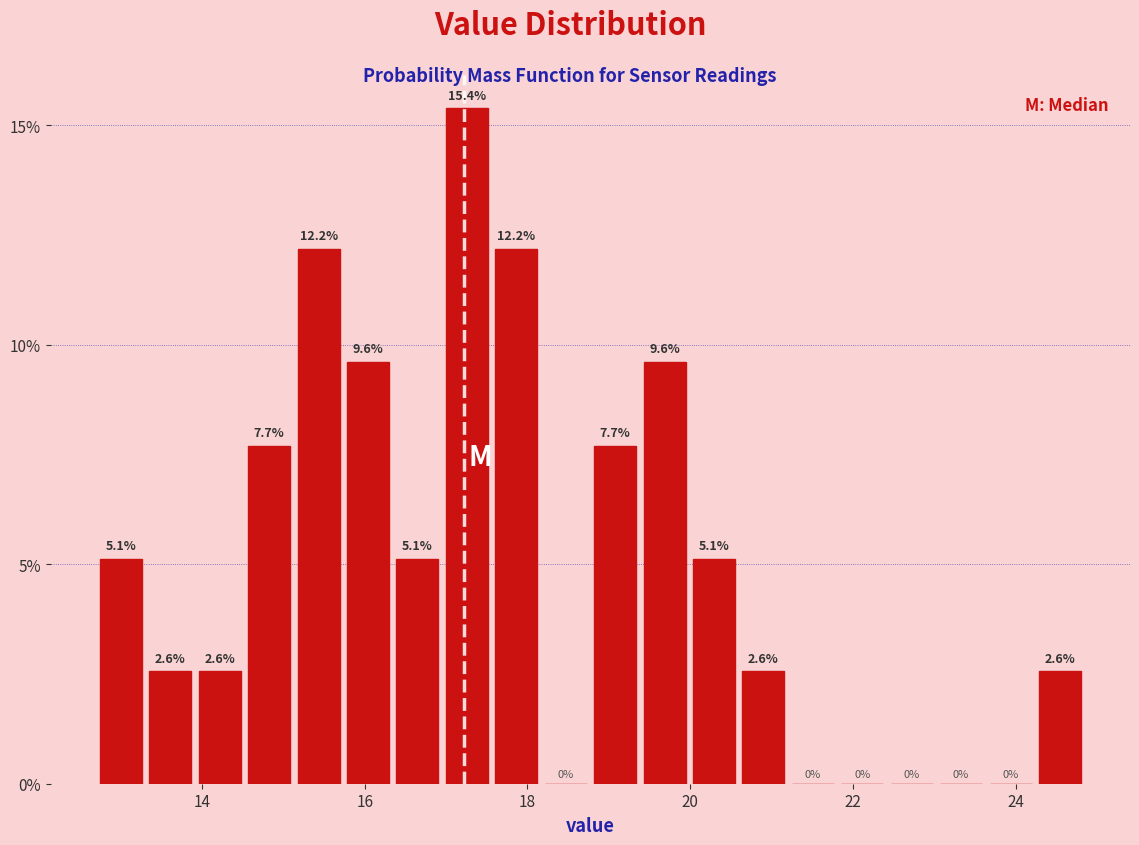

Read against the x-axis, roughly where is the centre of the tallest bar?

17.2